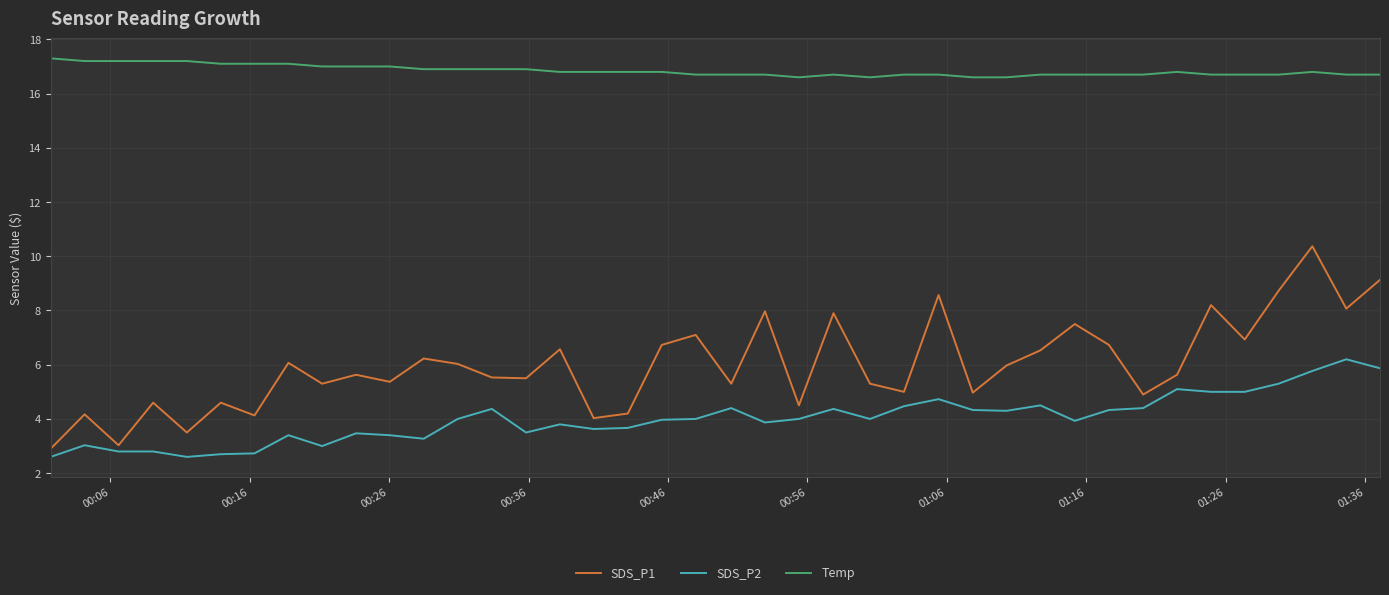

Which series has the largest range (max minus min)?

SDS_P1